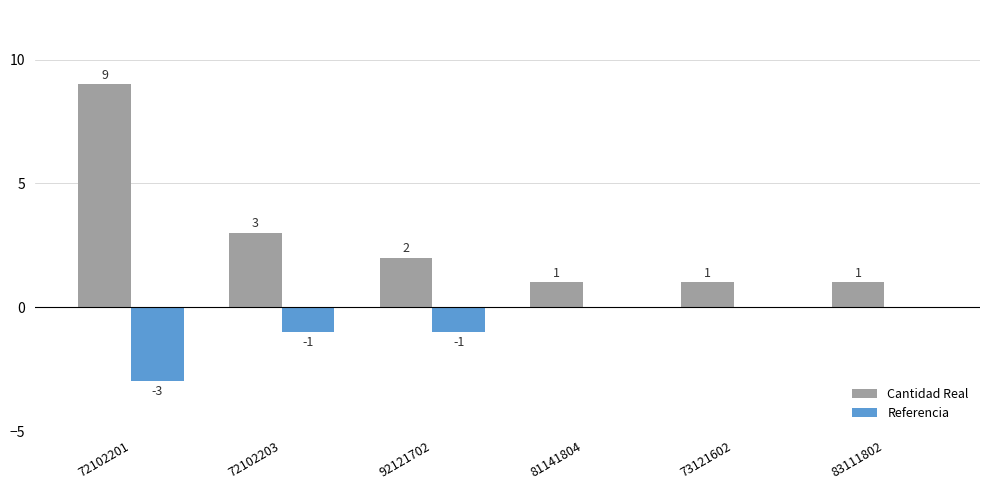

What is the total value across all series at 72102201?

6